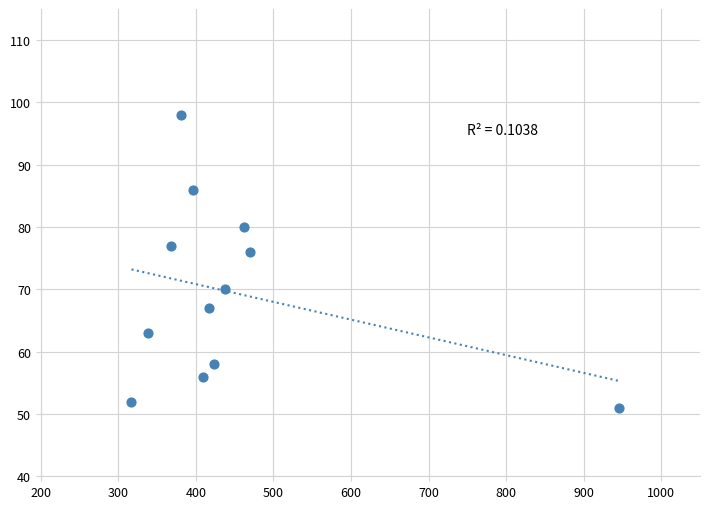

What Y value in the scatter plot is closest to 74?

76